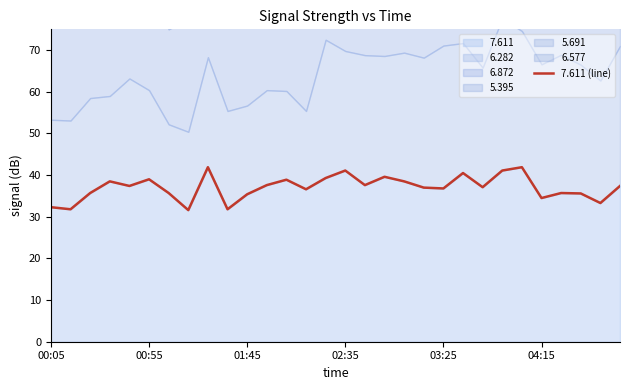

What is the highest value of the 7.611 series?

41.9